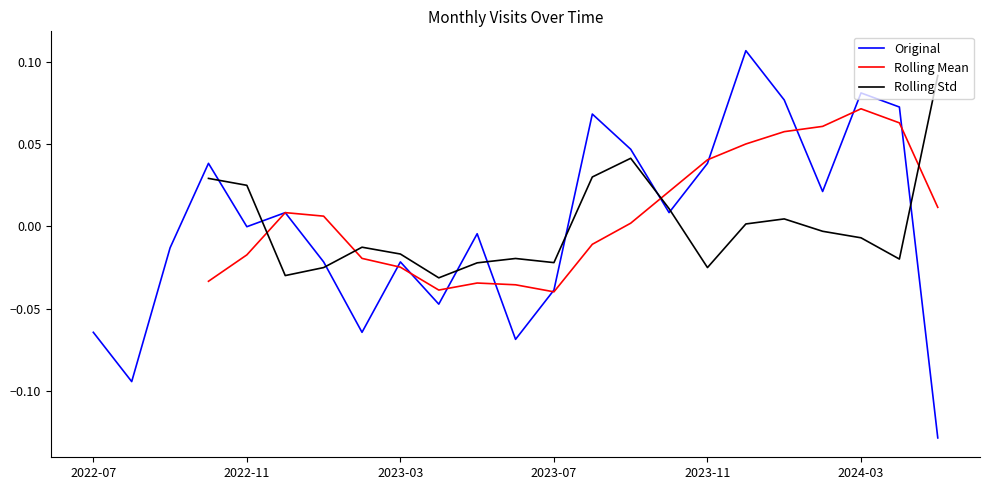

At which category does Rolling Std reach its first local peak?

7